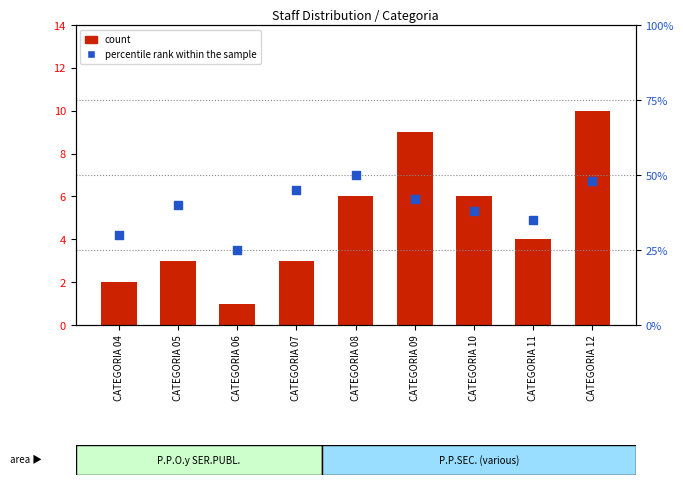

Is the value of count at CATEGORIA 10 greater than the value of percentile rank within the sample at CATEGORIA 05?

No